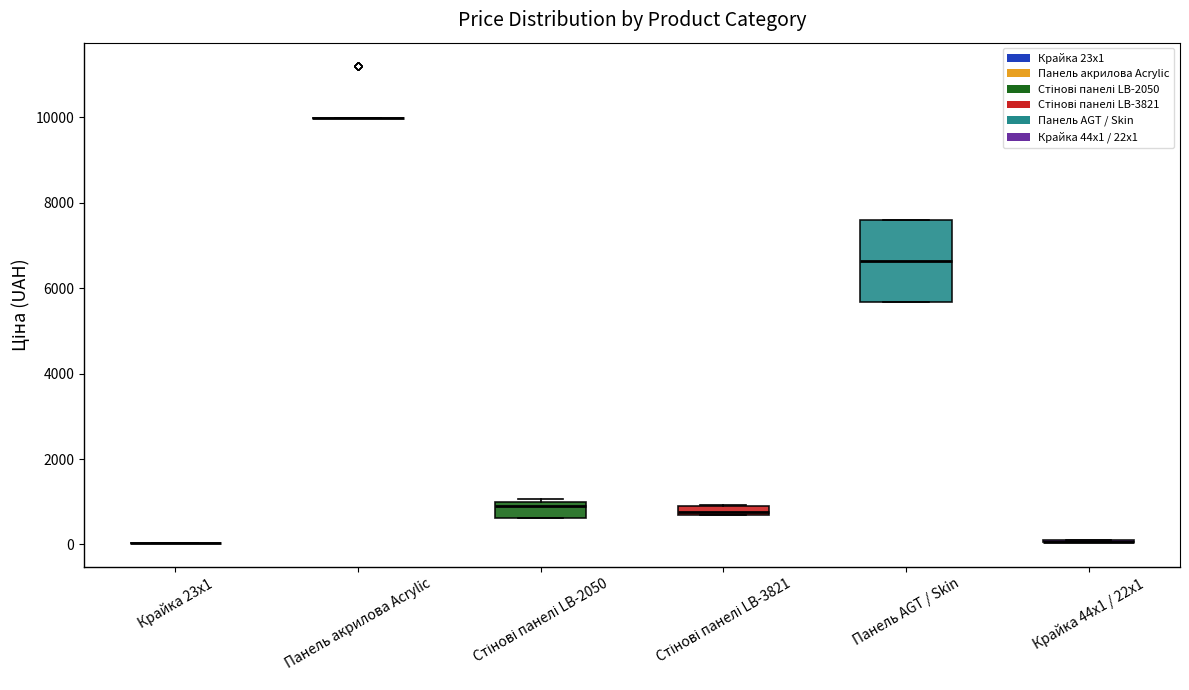

Which box is the tallest, from its lower edge to its upper edge?

Панель AGT / Skin